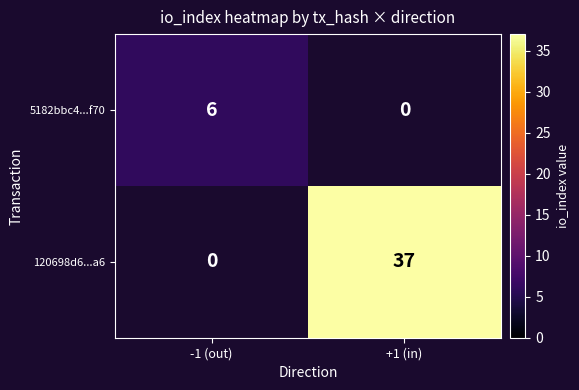

What is the minimum value shown in the chart?

6.0